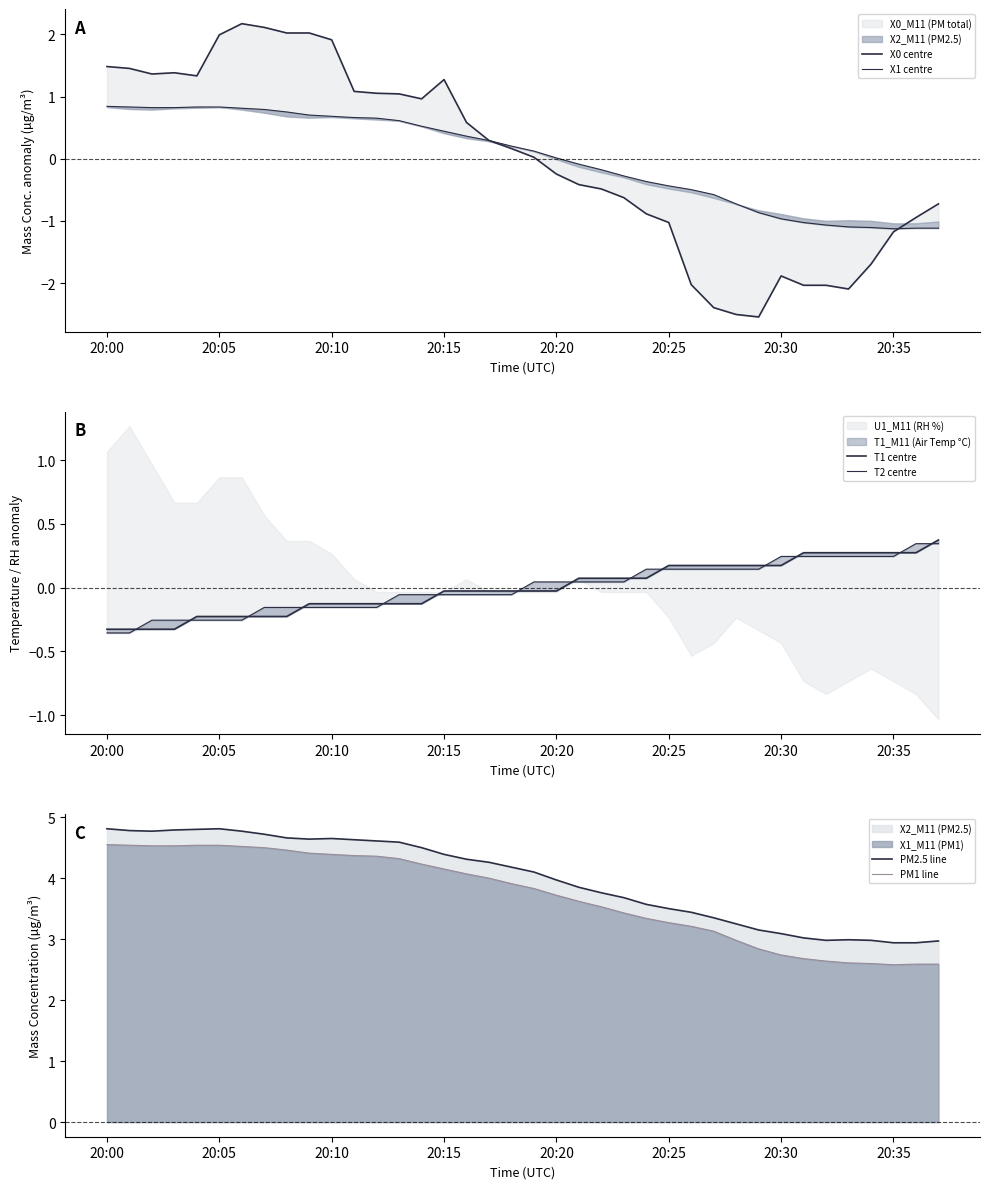

What is the highest value of the T1 centre series?

0.4